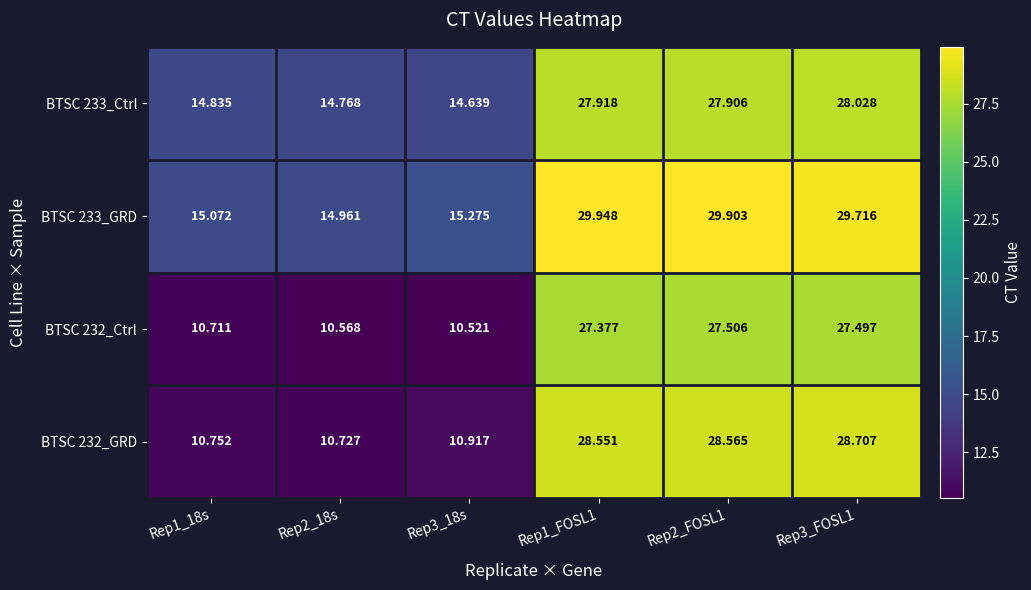

Is the value of BTSC 232_GRD at Rep2_FOSL1 greater than the value of BTSC 232_Ctrl at Rep3_FOSL1?

Yes